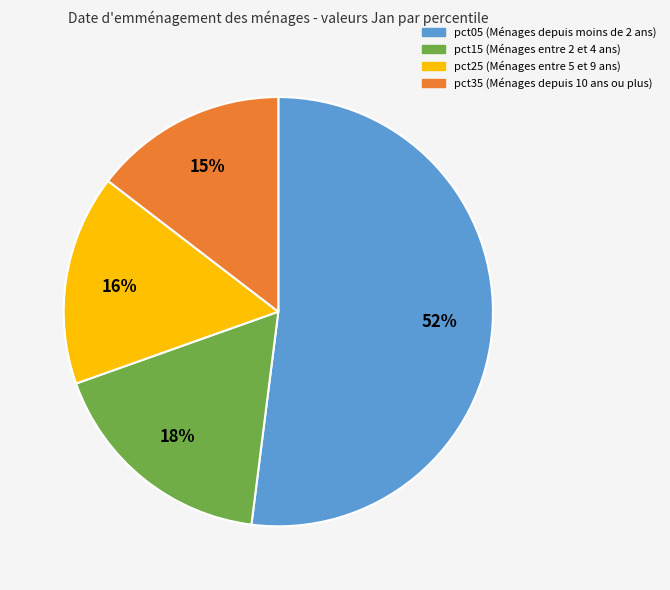

The pct15 (Ménages entre 2 et 4 ans) slice represents 29% of the pie. True or false?

False